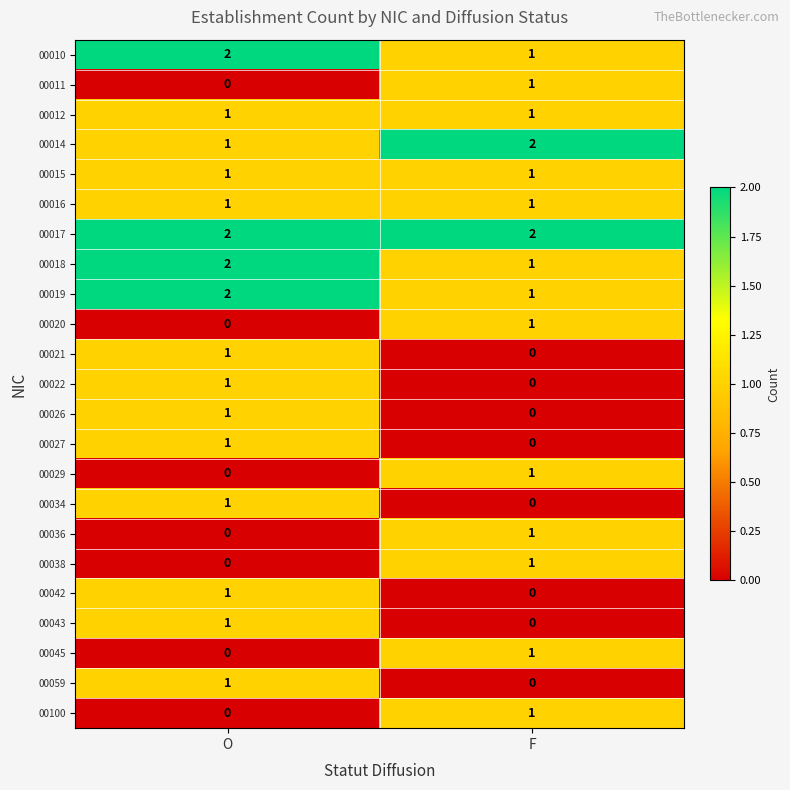

List the labels in order of 00022 value, largest first.

O, F